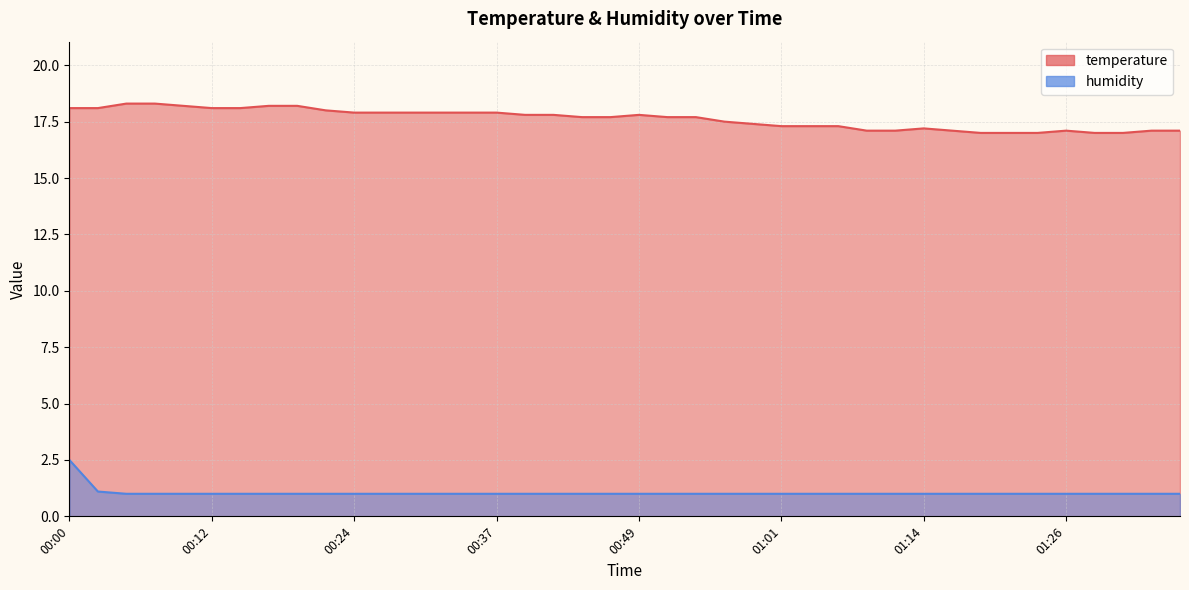

What is the average value of the temperature series?

17.6